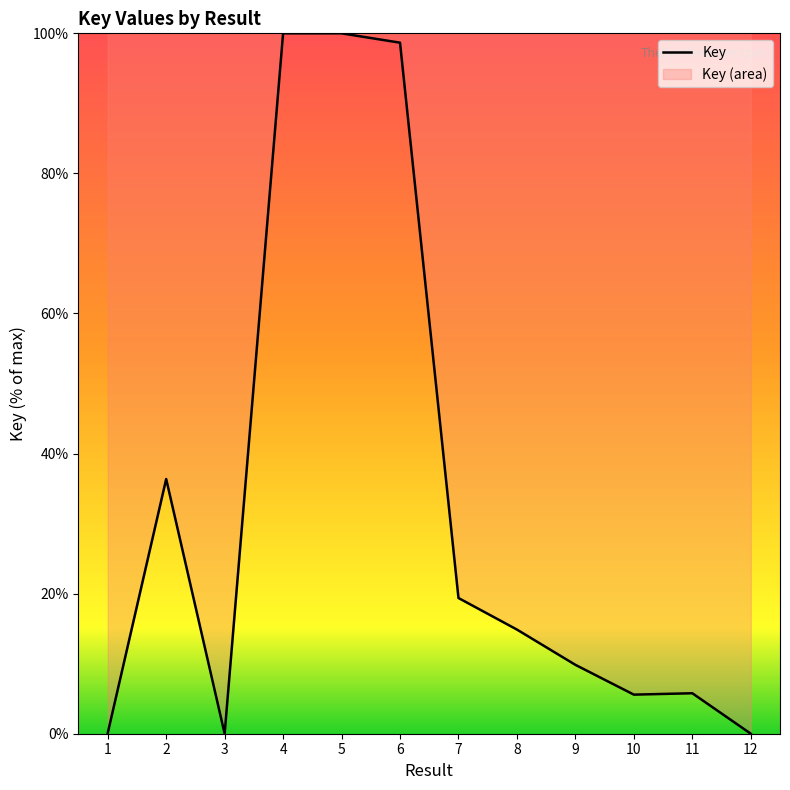

What value does the data have at 9?

9.8